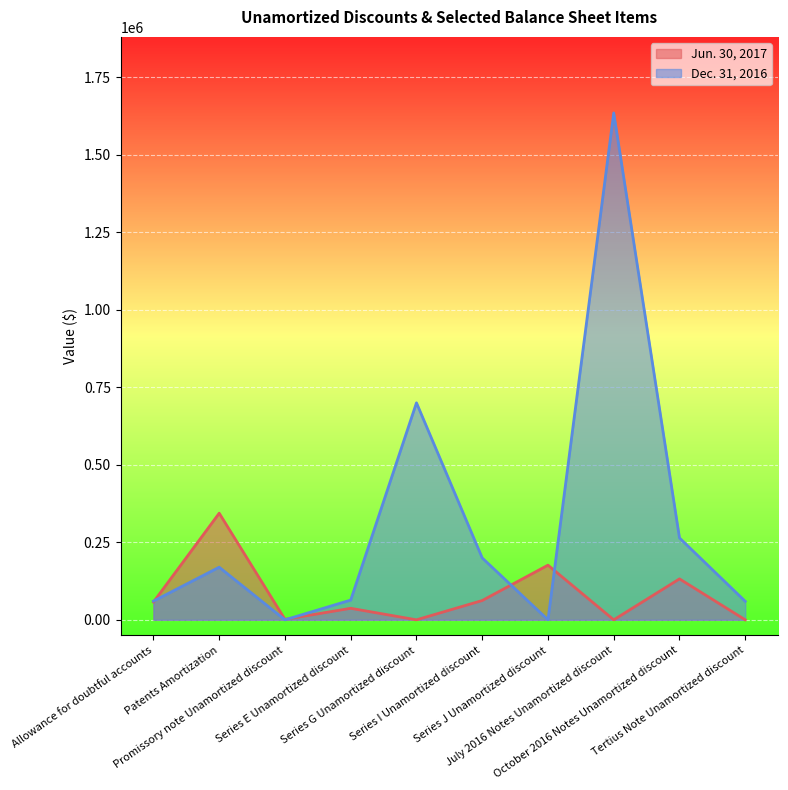

True or false: Dec. 31, 2016 has a value of 199474 at Series I Unamortized discount.

True